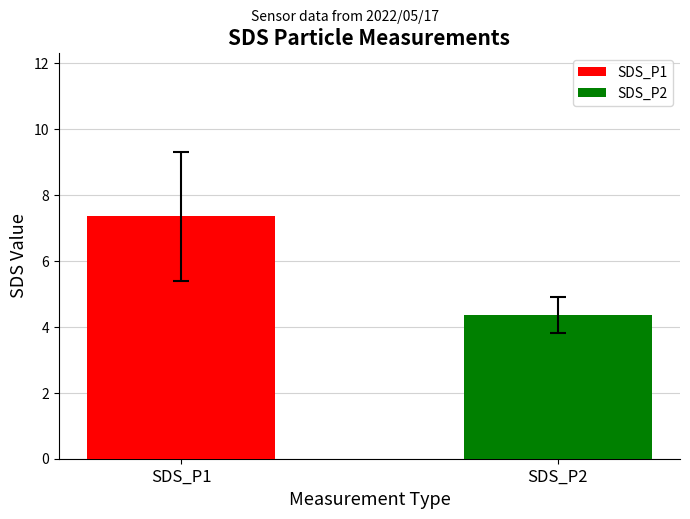

At which category does the chart reach its peak across all series?

SDS_P1